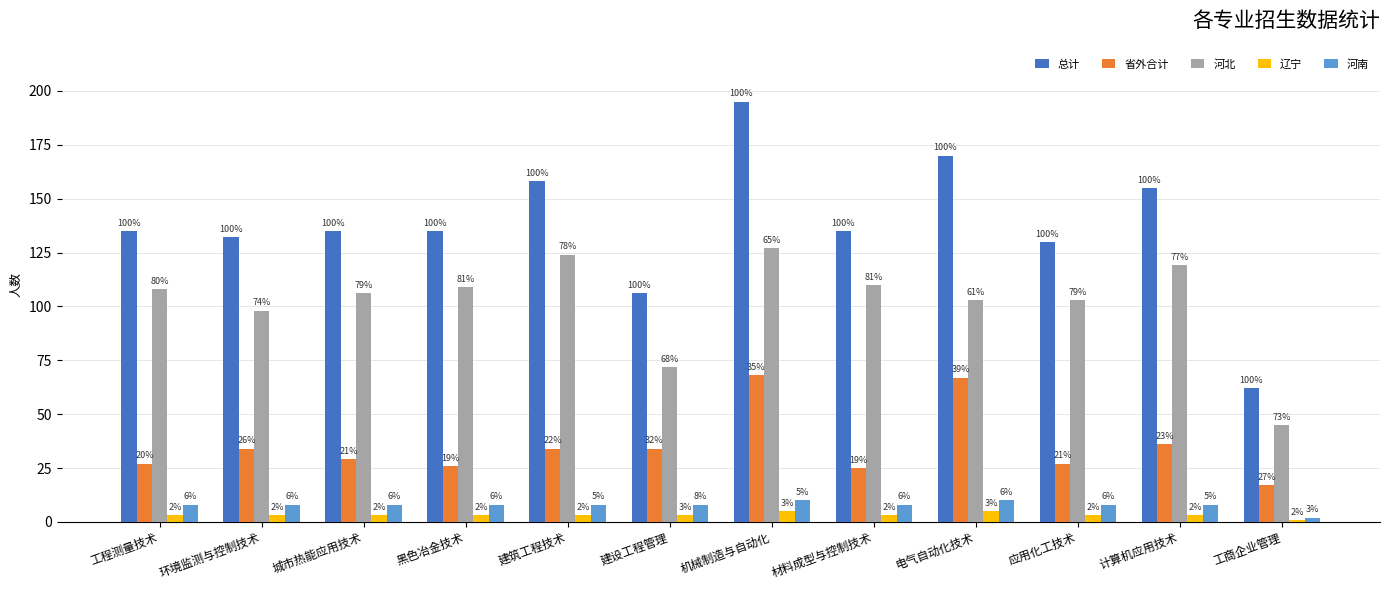

Reading right to left, what are all the values shown in this chart?

总计: 62	155	130	170	135	195	106	158	135	135	132	135
省外合计: 17	36	27	67	25	68	34	34	26	29	34	27
河北: 45	119	103	103	110	127	72	124	109	106	98	108
辽宁: 1	3	3	5	3	5	3	3	3	3	3	3
河南: 2	8	8	10	8	10	8	8	8	8	8	8